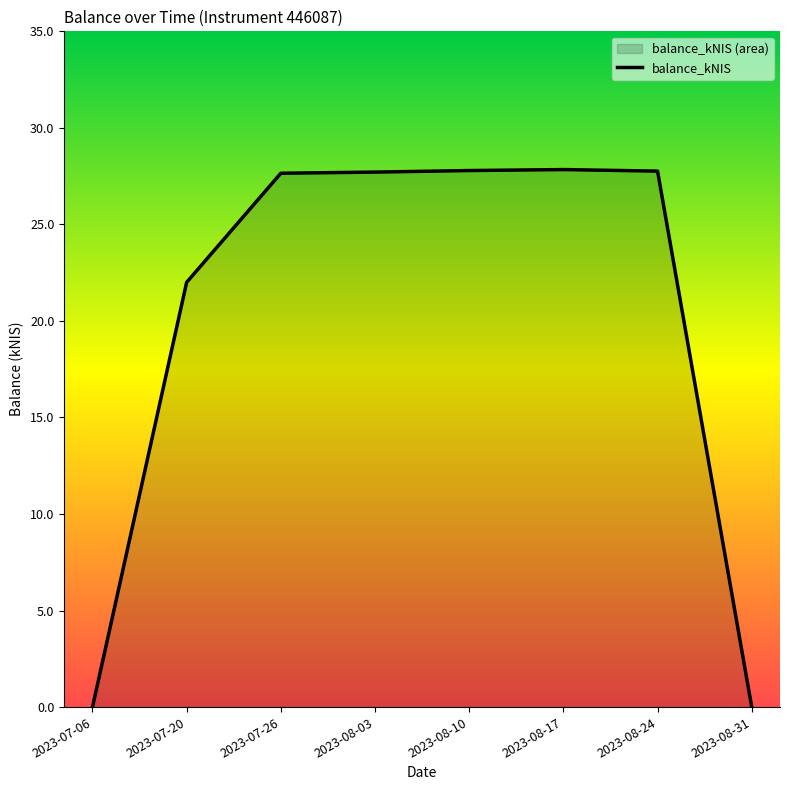

List the labels in order of value, largest first.

2023-08-17, 2023-08-10, 2023-08-24, 2023-08-03, 2023-07-26, 2023-07-20, 2023-07-06, 2023-08-31